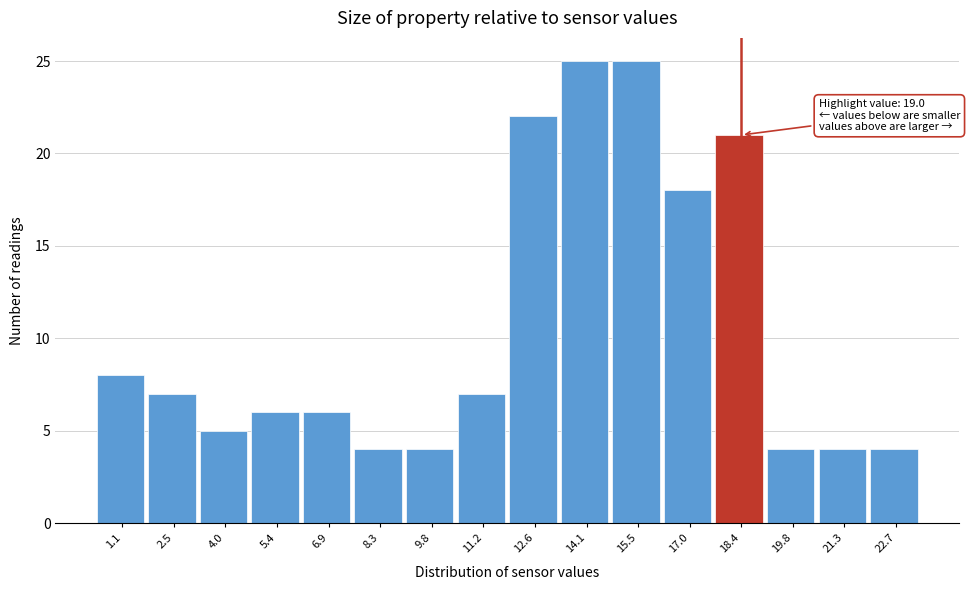

Reading left to right, what are all the values shown in this chart?

1.1=8	2.5=7	4.0=5	5.4=6	6.9=6	8.3=4	9.8=4	11.2=7	12.6=22	14.1=25	15.5=25	17.0=18	18.4=21	19.8=4	21.3=4	22.7=4